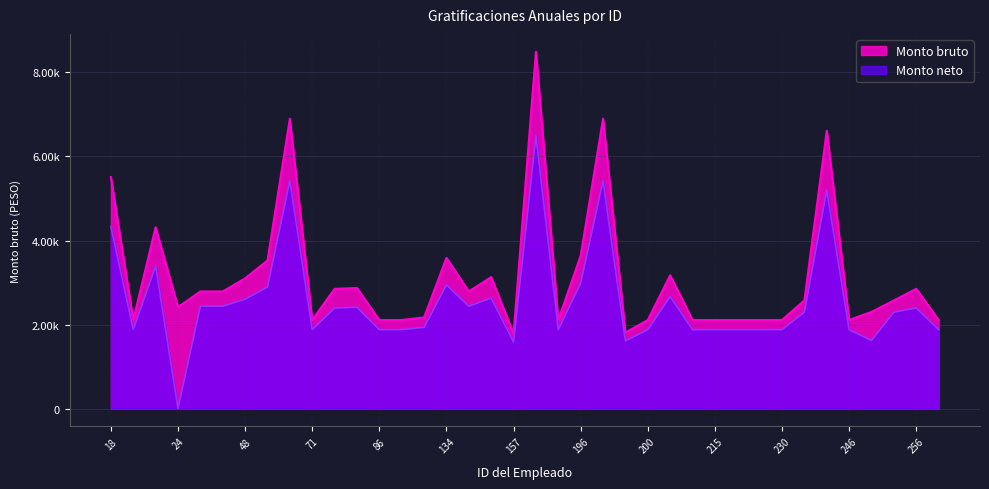

Does the chart have visible grid lines?

Yes